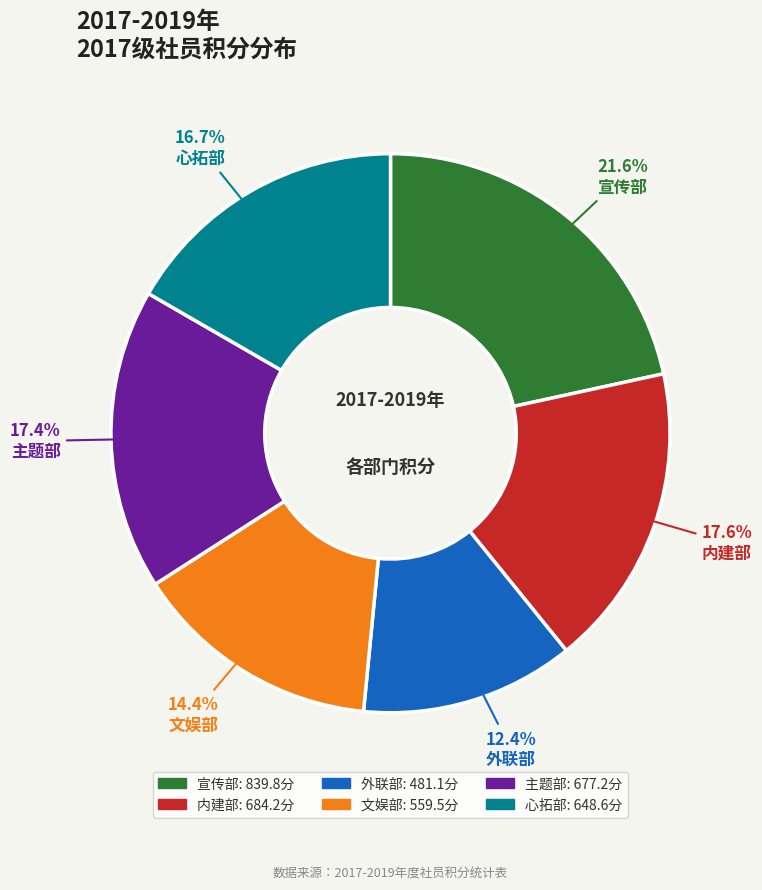

How many segments does this pie chart have?

6